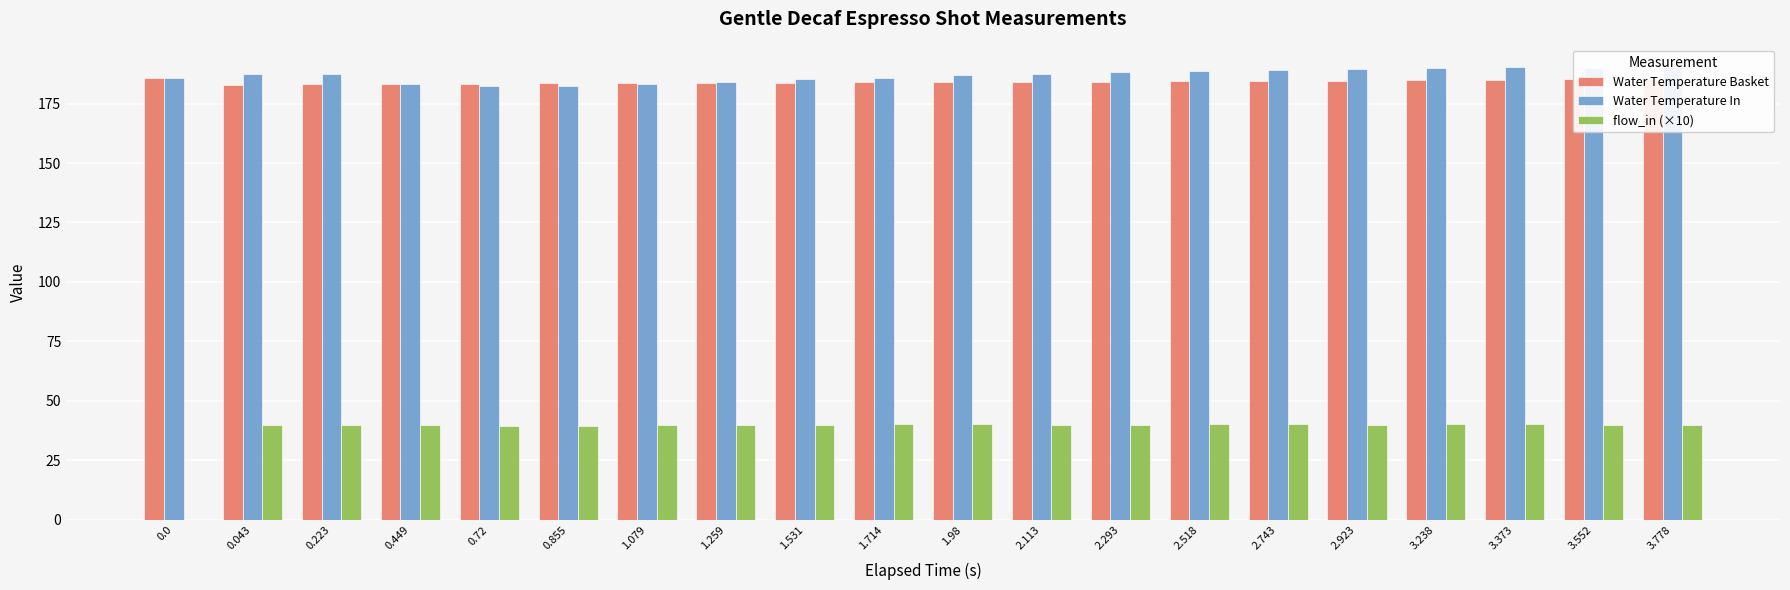

Where is flow_in (×10) nearest to the value 20?

0.72